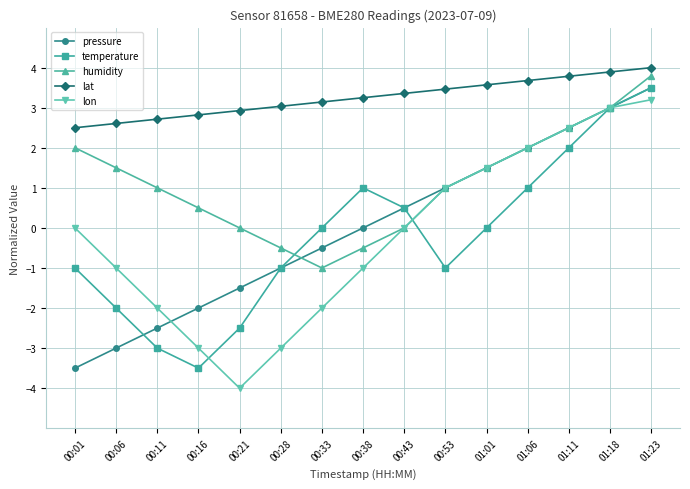

Rank the categories by pressure value from highest to lowest.

01:23, 01:18, 01:11, 01:06, 01:01, 00:53, 00:43, 00:38, 00:33, 00:28, 00:21, 00:16, 00:11, 00:06, 00:01